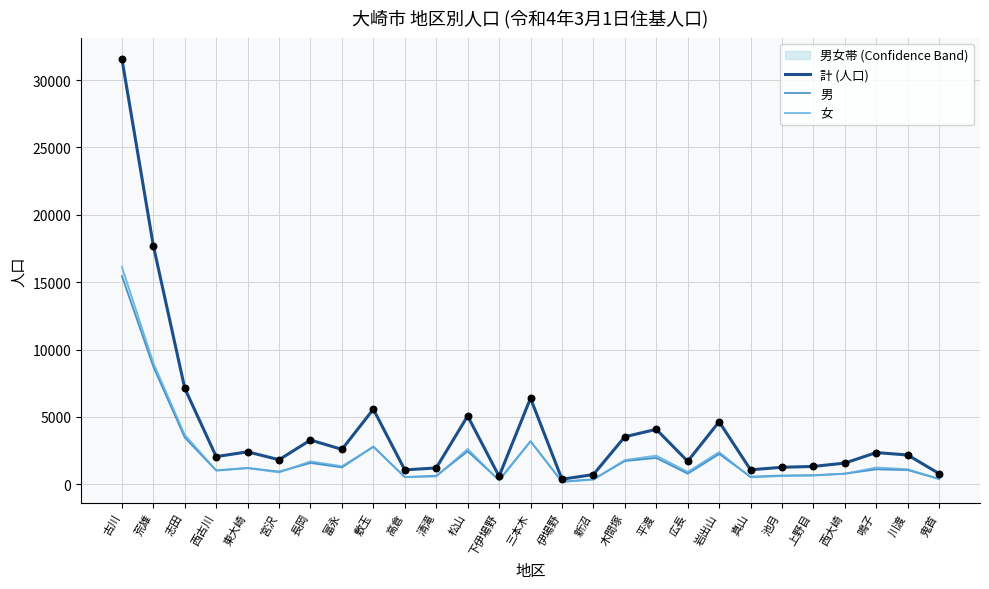

At which category is the sum across all series the highest?

古川